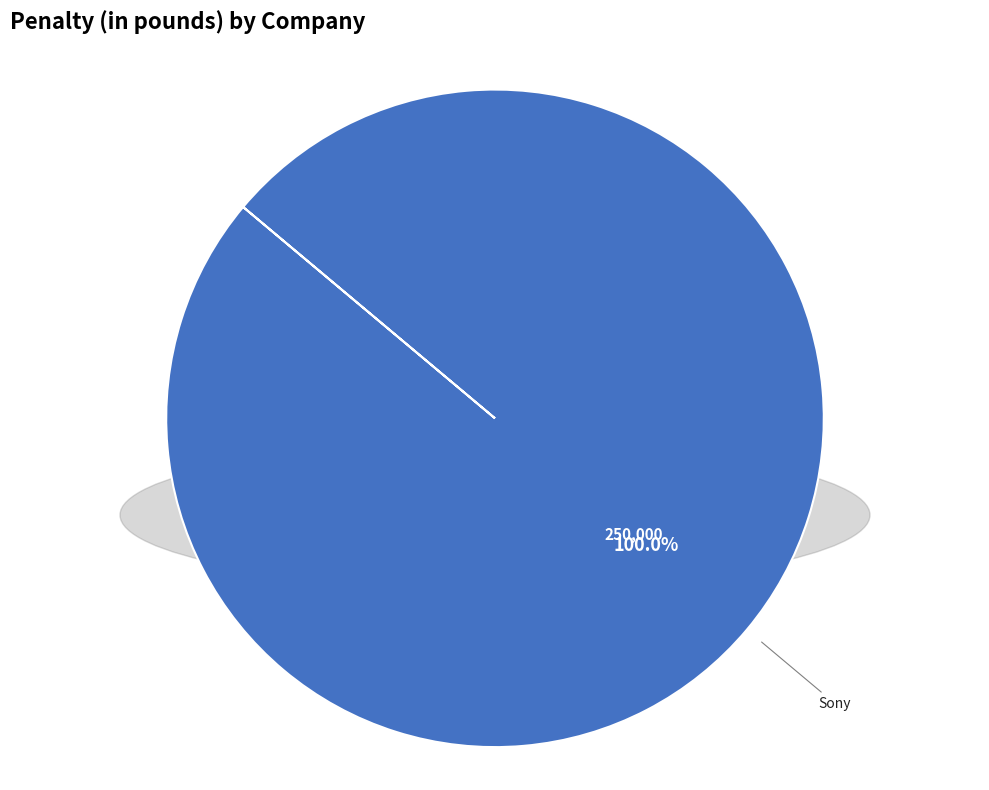

Is there any slice that represents more than half of the pie?

Yes